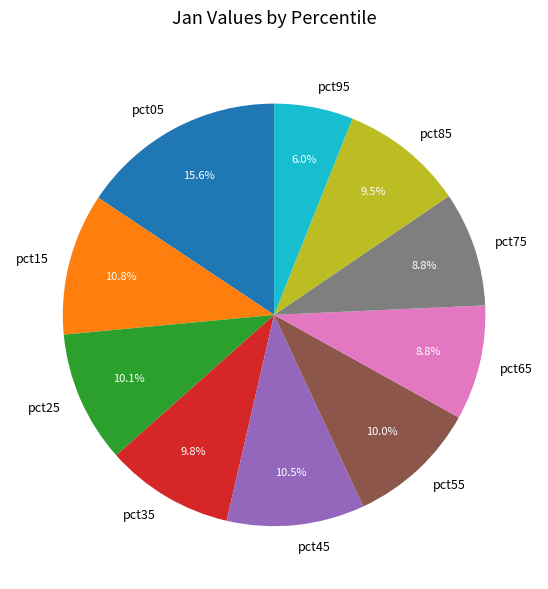

Does pct25 represent more than half of the total?

No